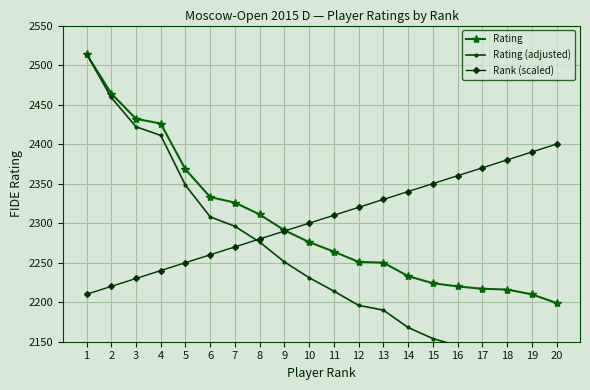

Is it true that Rank (scaled) equals 748 at 4?

False